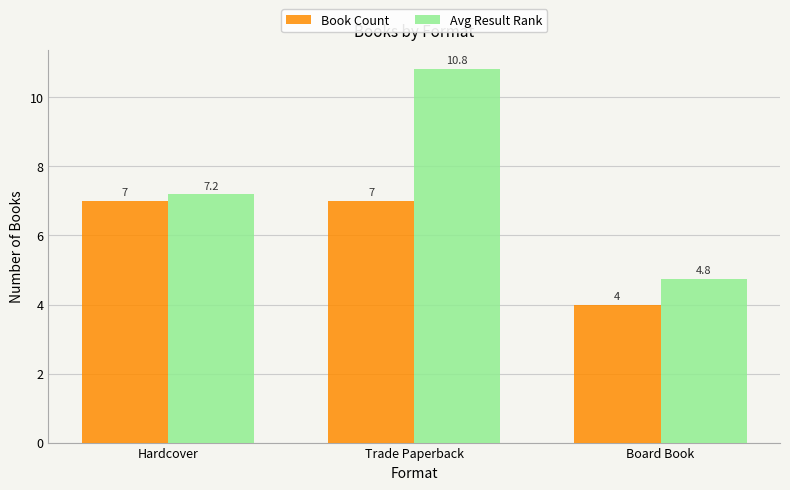

Reading left to right, list all the values displayed in this chart.

Book Count: 7.0	7.0	4.0
Avg Result Rank: 7.2	10.8	4.8